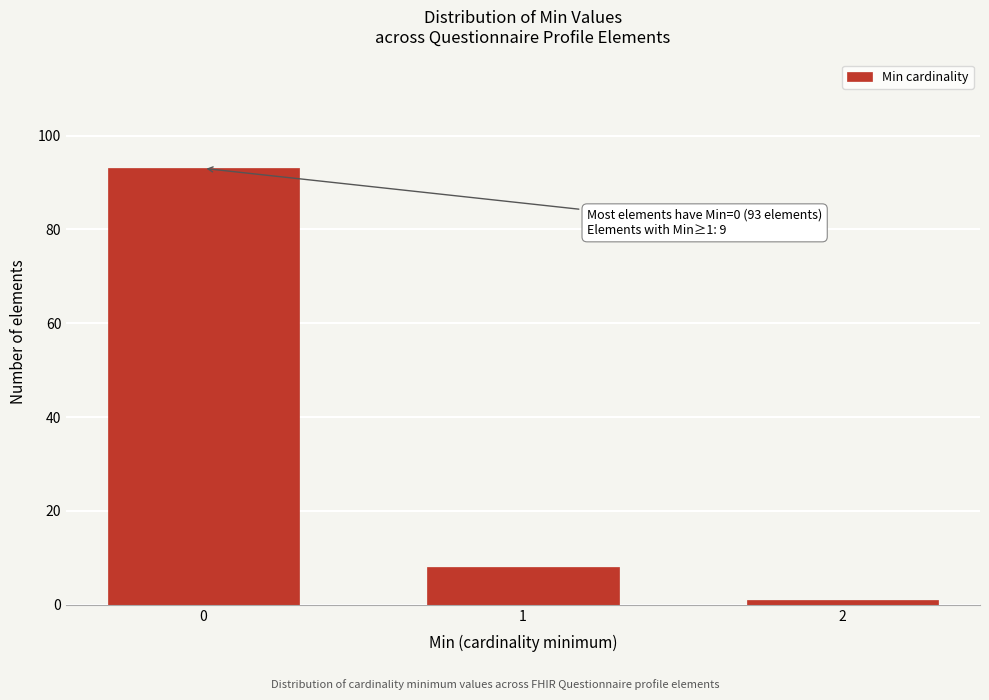

Reading right to left, transcribe all the data shown in this chart.

2=1	1=8	0=93